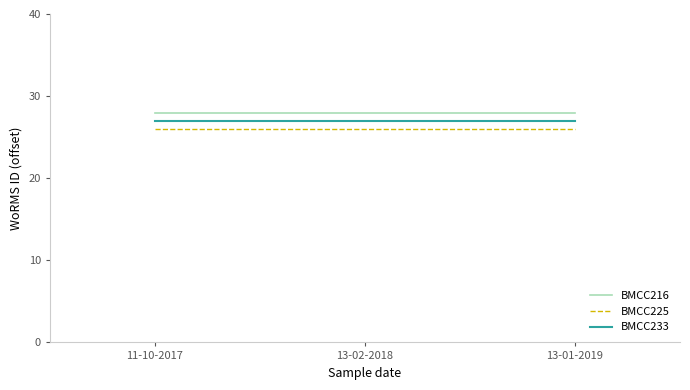

Is it true that BMCC216 equals 13 at 11-10-2017?

False